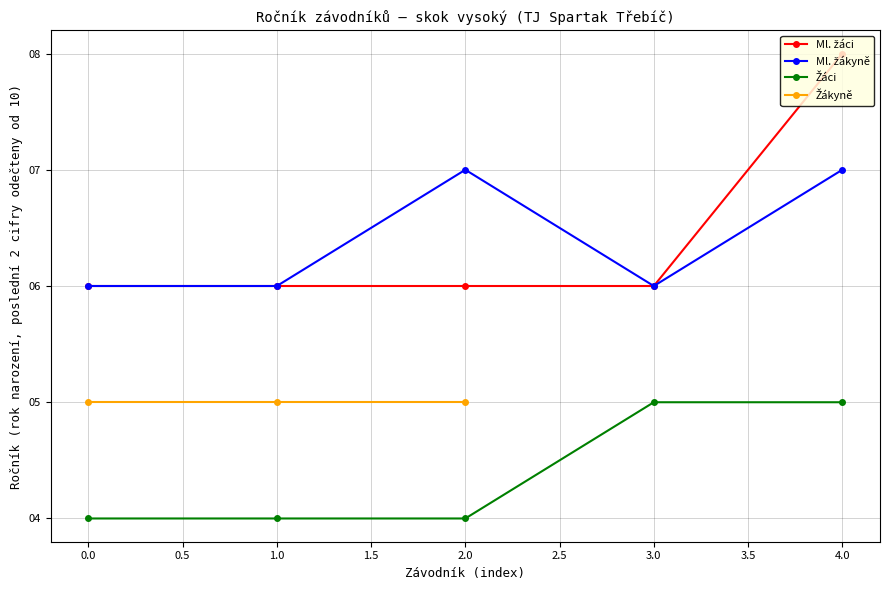

What position from the left is 2.0?

3